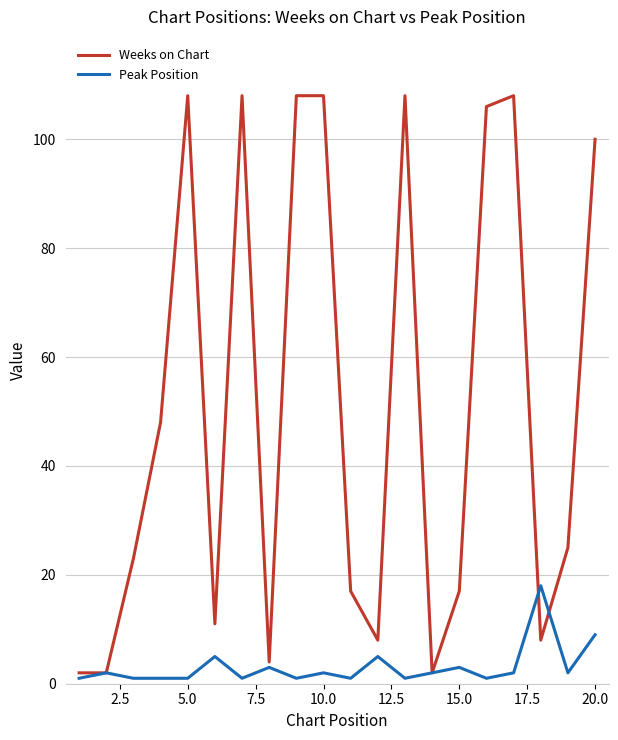

Rank the series by their average value, from lowest to highest.

Peak Position, Weeks on Chart